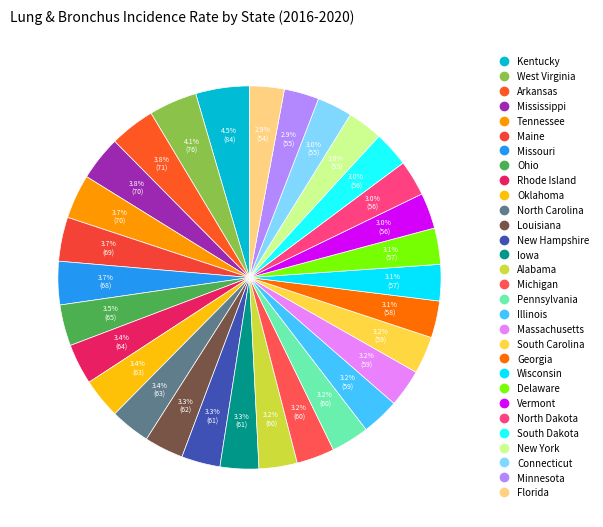

How many segments does this pie chart have?

30